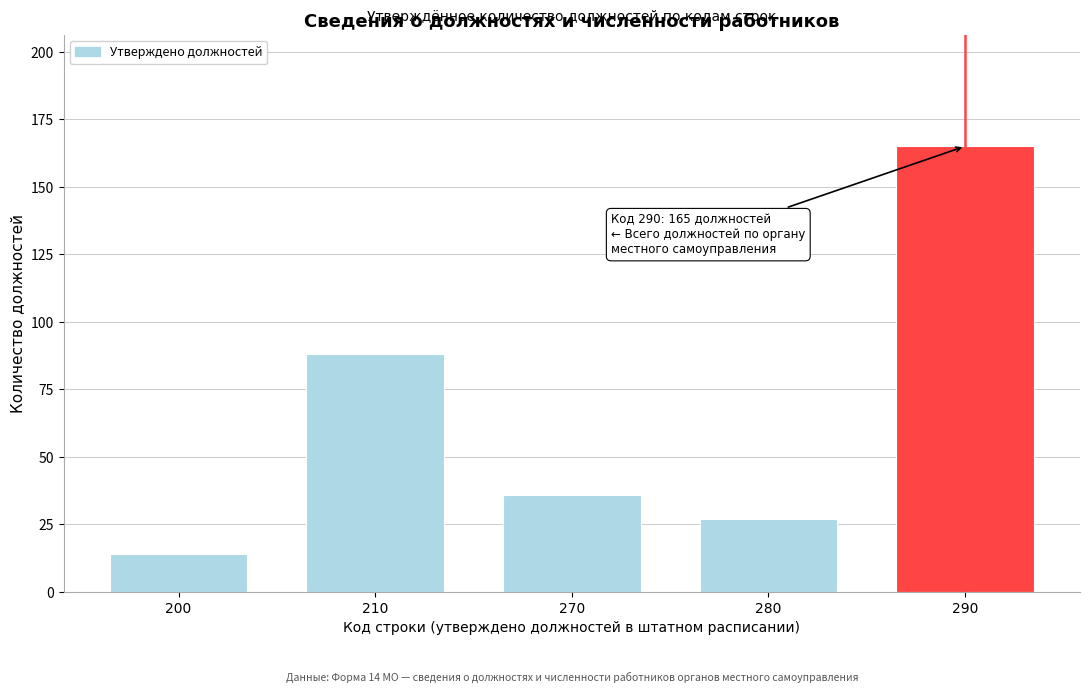

Reading left to right, transcribe all the data shown in this chart.

14	88	36	27	165